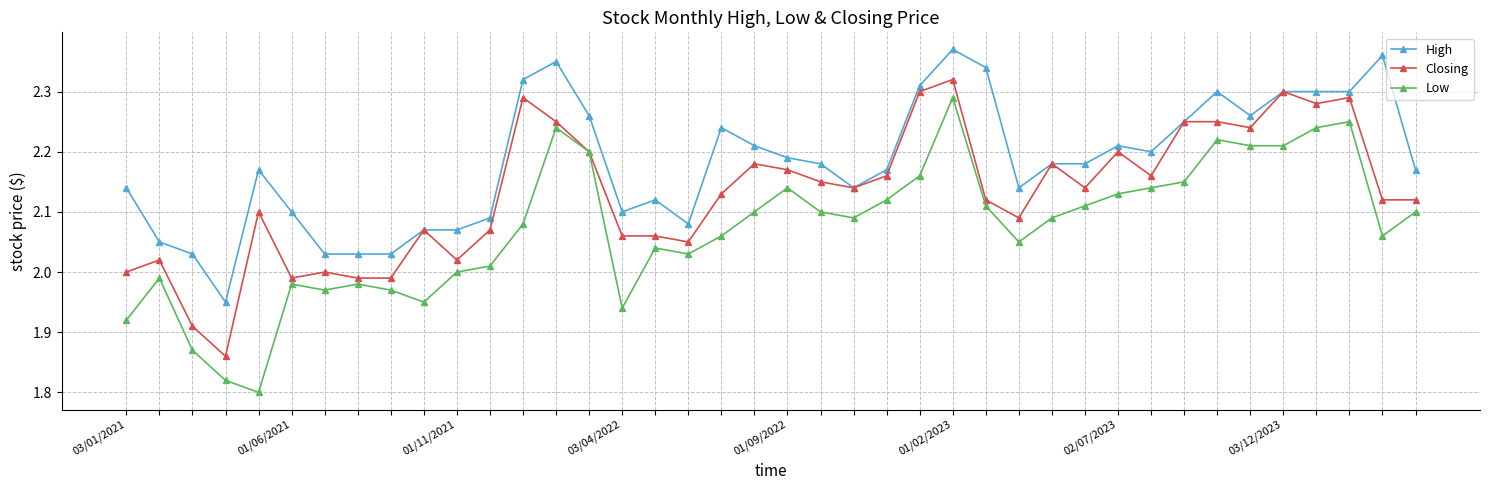

True or false: High has more than 1 points higher than both neighbors.

True